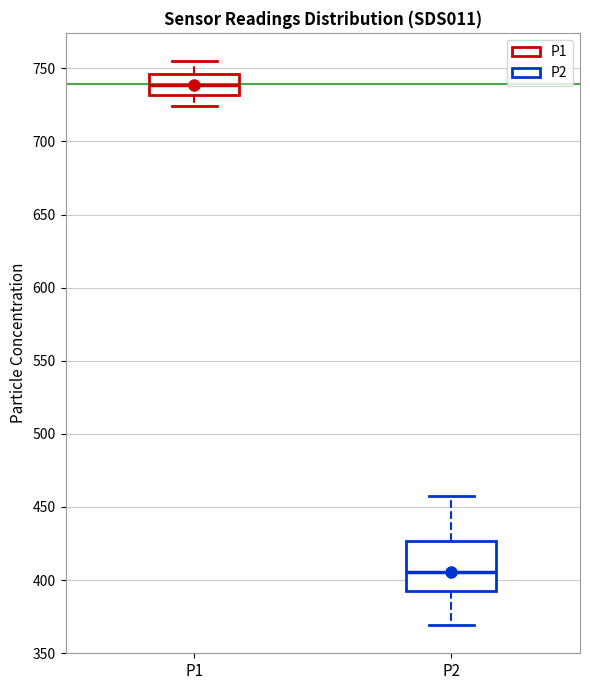

Which box has the highest median line?

P1